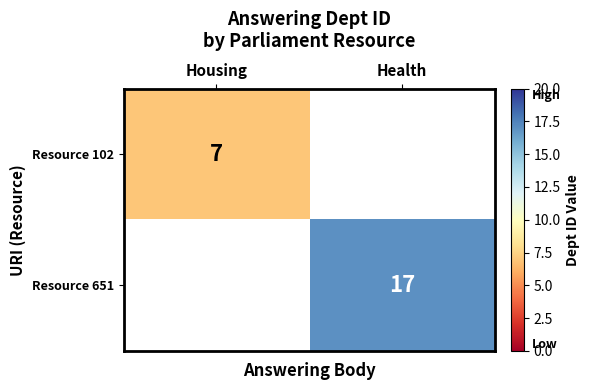

True or false: Resource 651 has a value of 17 at Health.

True